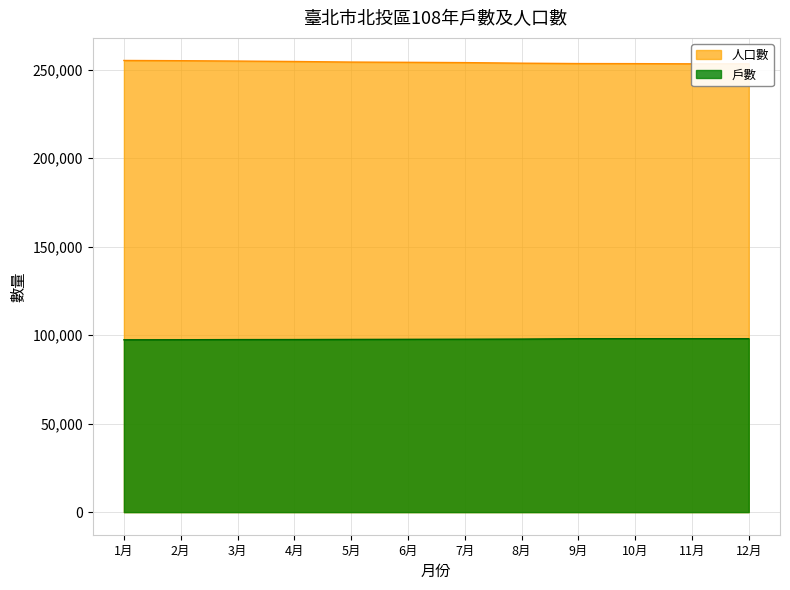

What is the value of the 人口數 point at the 8th from the left?

253651